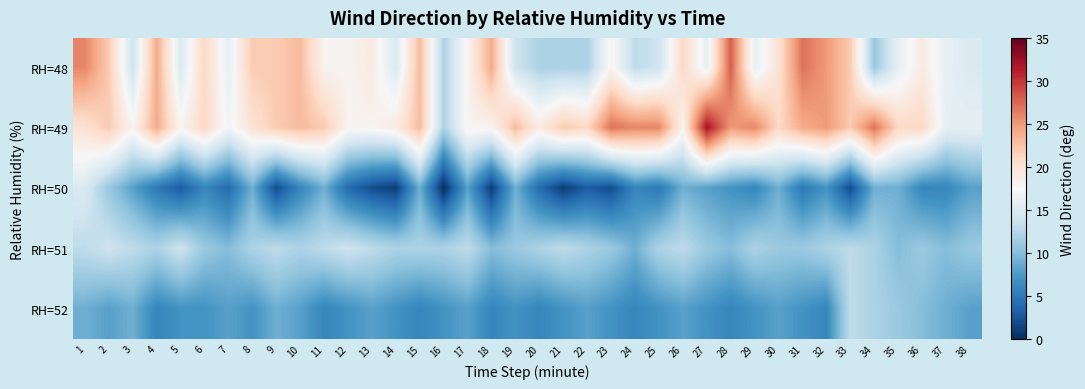

Reading left to right, transcribe all the data shown in this chart.

RH=48: 1=26	2=22	3=14	4=24	5=15	6=21	7=16	8=22	9=22	10=23	11=18	12=18	13=19	14=15	15=23	16=12	17=18	18=24	19=14	20=12	21=12	22=12	23=18	24=13	25=14	26=21	27=16	28=28	29=16	30=20	31=27	32=25	33=22	34=11	35=16	36=19	37=16	38=15
RH=49: 1=20	2=22	3=18	4=24	5=18	6=21	7=17	8=20	9=22	10=23	11=22	12=18	13=18	14=19	15=23	16=12	17=18	18=18	19=23	20=19	21=22	22=21	23=27	24=26	25=26	26=18	27=32	28=25	29=26	30=21	31=24	32=25	33=22	34=27	35=21	36=21	37=16	38=16
RH=50: 1=15	2=11	3=8	4=5	5=3	6=6	7=4	8=9	9=2	10=6	11=9	12=4	13=2	14=1	15=9	16=0	17=8	18=1	19=9	20=4	21=1	22=3	23=2	24=6	25=5	26=9	27=8	28=7	29=6	30=9	31=5	32=7	33=2	34=9	35=9	36=6	37=6	38=8
RH=51: 1=13	2=14	3=13	4=12	5=14	6=11	7=10	8=12	9=13	10=12	11=13	12=14	13=13	14=12	15=12	16=12	17=13	18=10	19=11	20=12	21=13	22=12	23=11	24=9	25=12	26=13	27=11	28=10	29=12	30=11	31=11	32=12	33=13	34=12	35=10	36=11	37=10	38=11
RH=52: 1=9	2=8	3=9	4=6	5=7	6=7	7=8	8=7	9=9	10=8	11=6	12=7	13=8	14=7	15=6	16=7	17=8	18=6	19=7	20=6	21=7	22=8	23=7	24=6	25=7	26=8	27=7	28=6	29=7	30=8	31=7	32=6	33=13	34=12	35=11	36=10	37=9	38=8